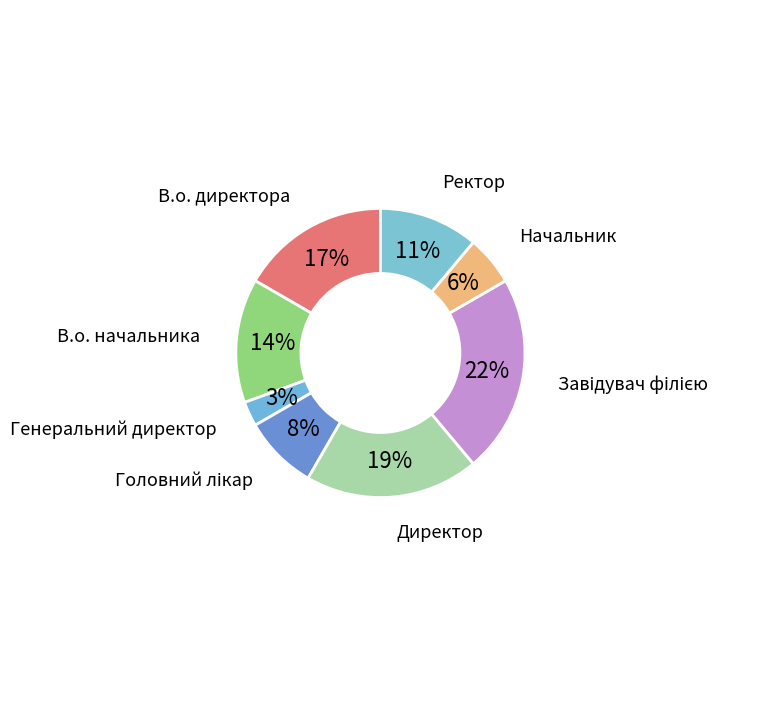

Is there a majority slice in this chart?

No